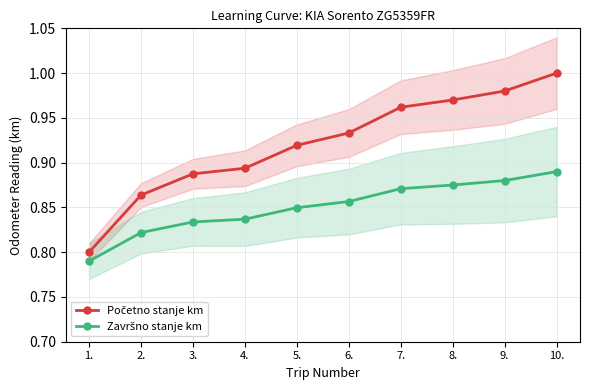

Reading right to left, what are all the values shown in this chart?

Početno stanje km: 1.0	1.0	1.0	1.0	0.9	0.9	0.9	0.9	0.9	0.8
Završno stanje km: 0.9	0.9	0.9	0.9	0.9	0.8	0.8	0.8	0.8	0.8